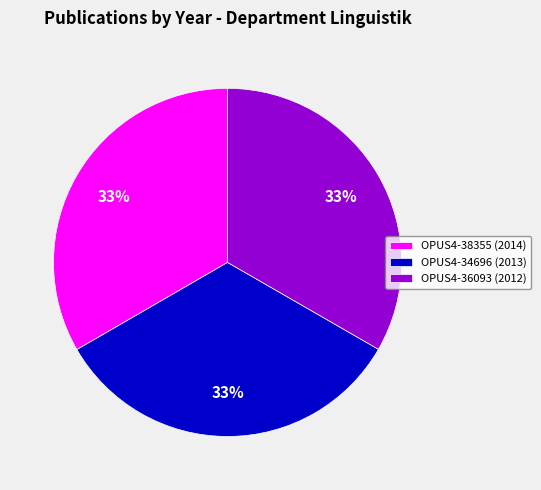

What percentage is the OPUS4-38355 slice, to the nearest percent?

33%